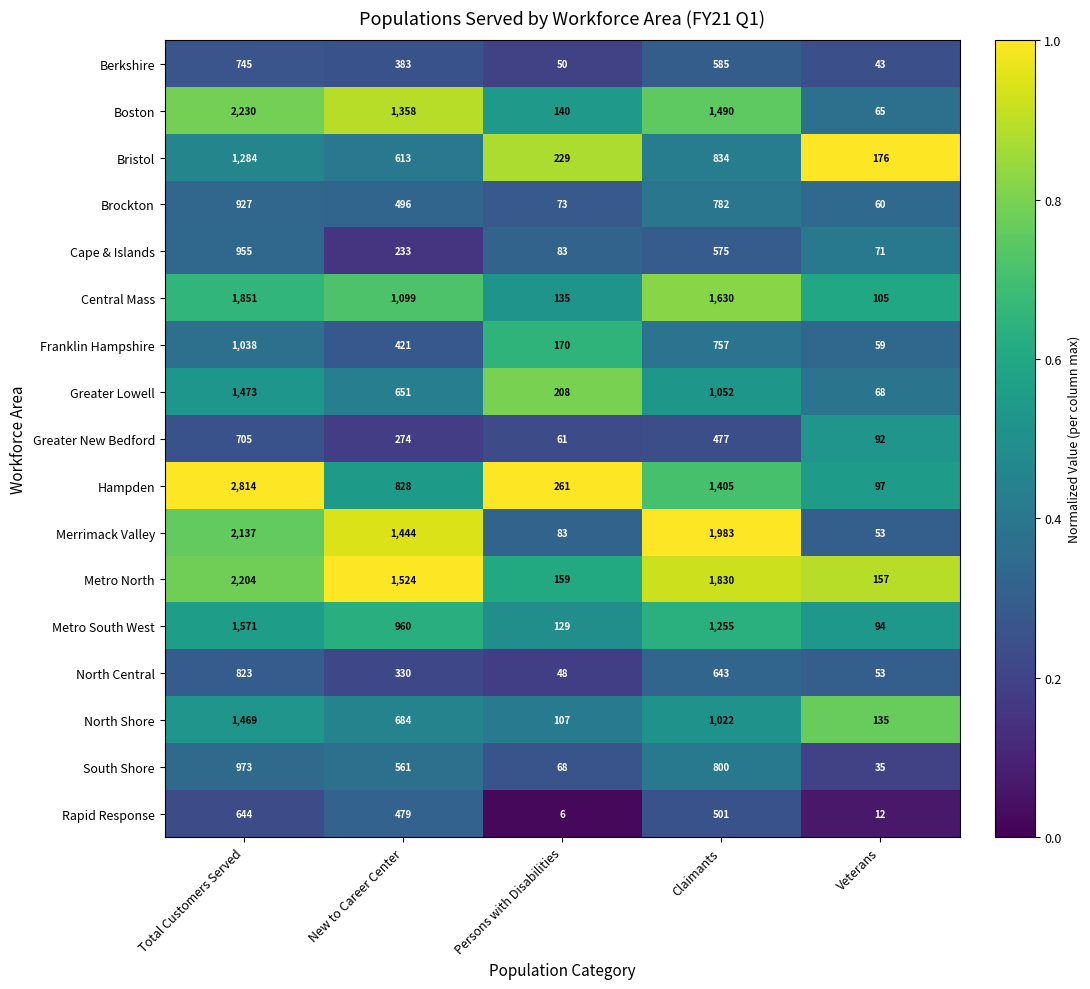

Is it true that Greater New Bedford equals 274 at New to Career Center?

True